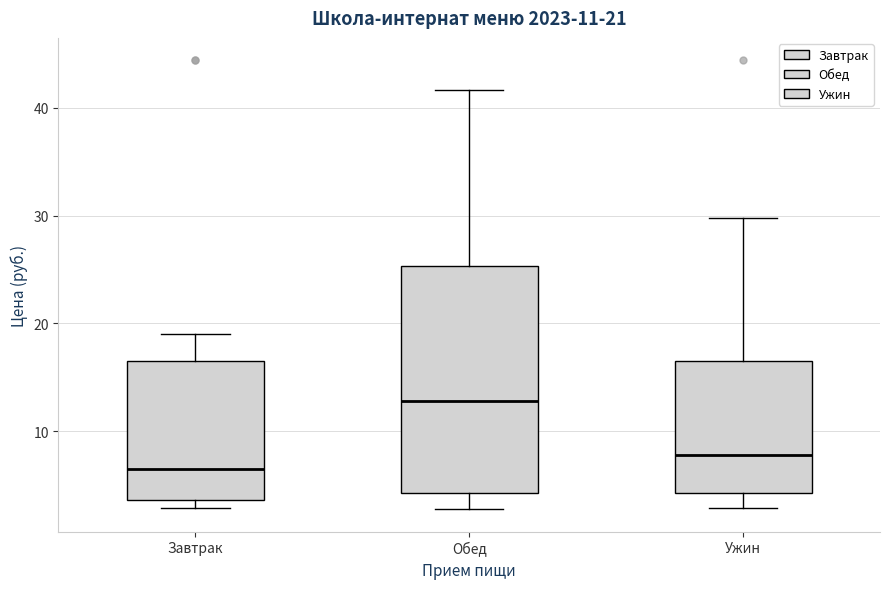

Which box is the tallest, from its lower edge to its upper edge?

Обед